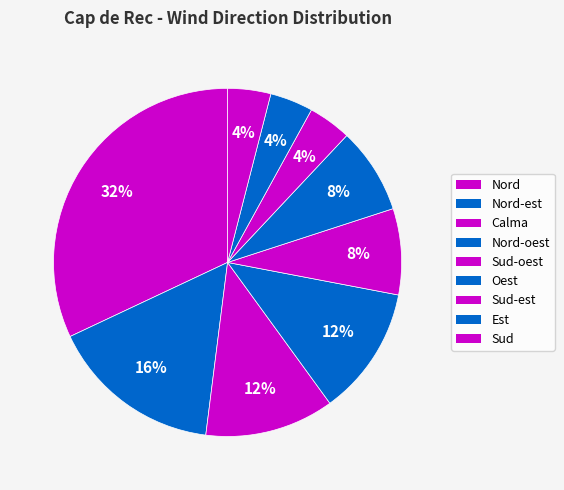

Count the number of slices in the pie.

9